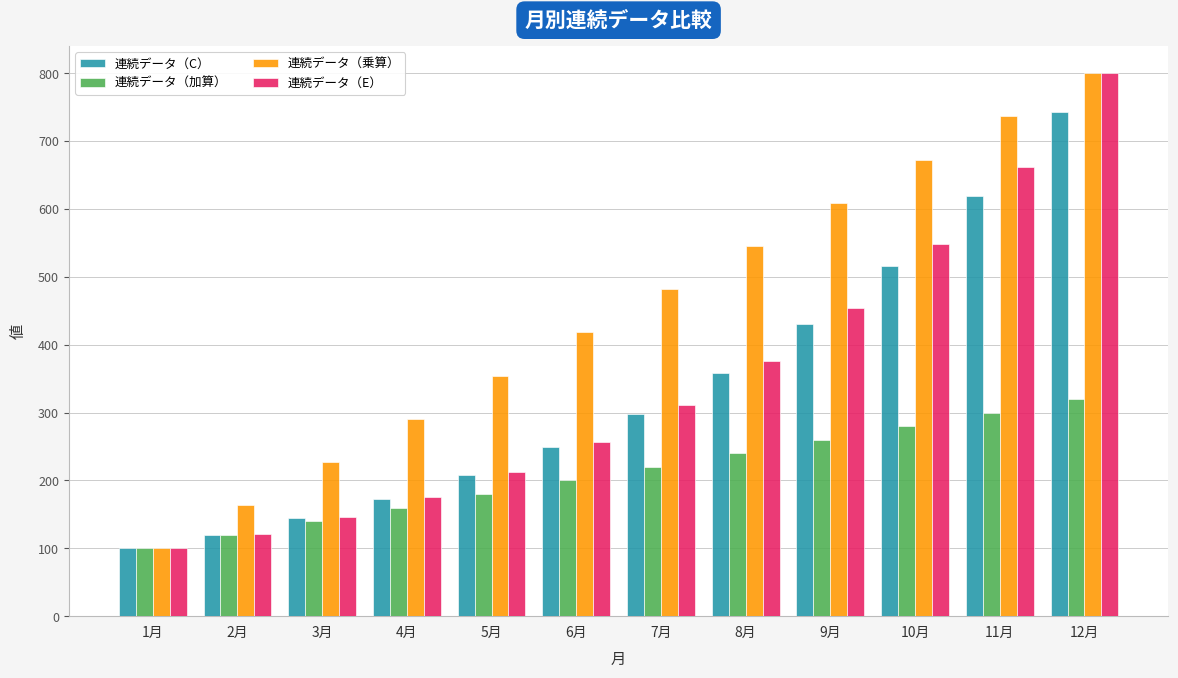

True or false: 連続データ（加算） has a value of 41.4 at 2月.

False